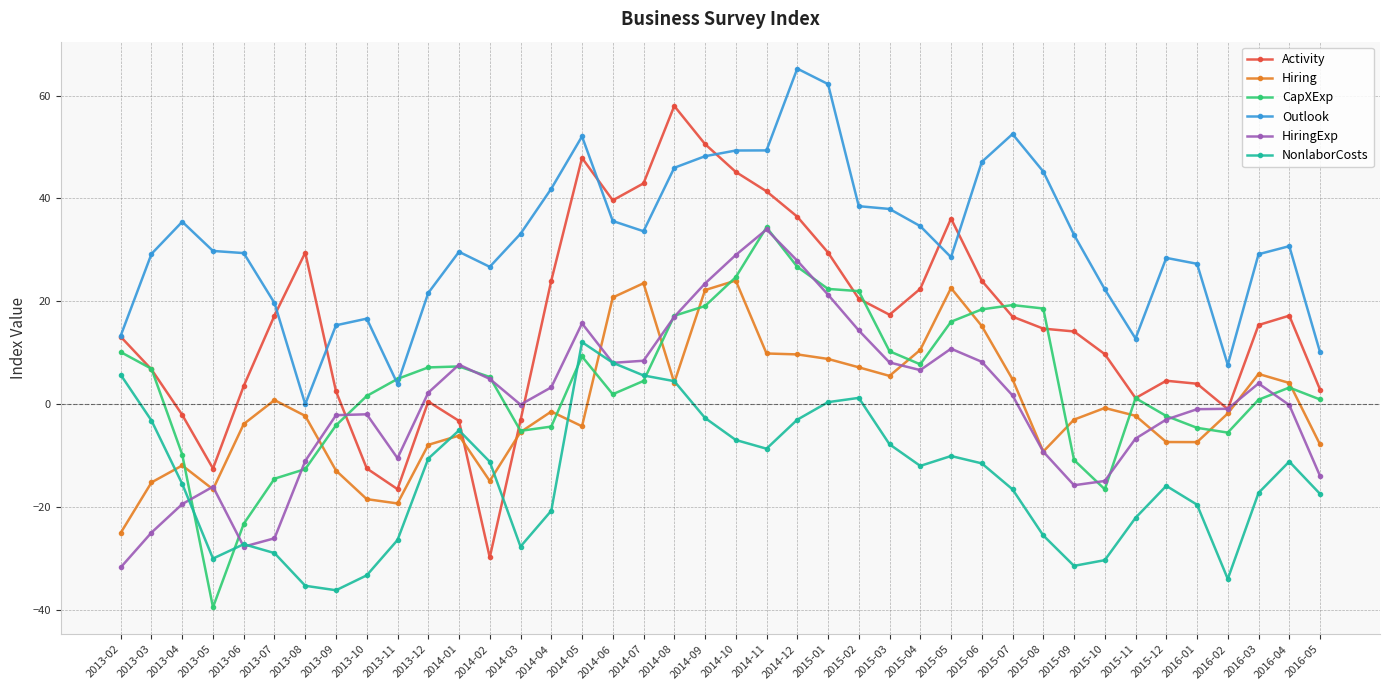

At which label does NonlaborCosts reach its peak?

2014-05